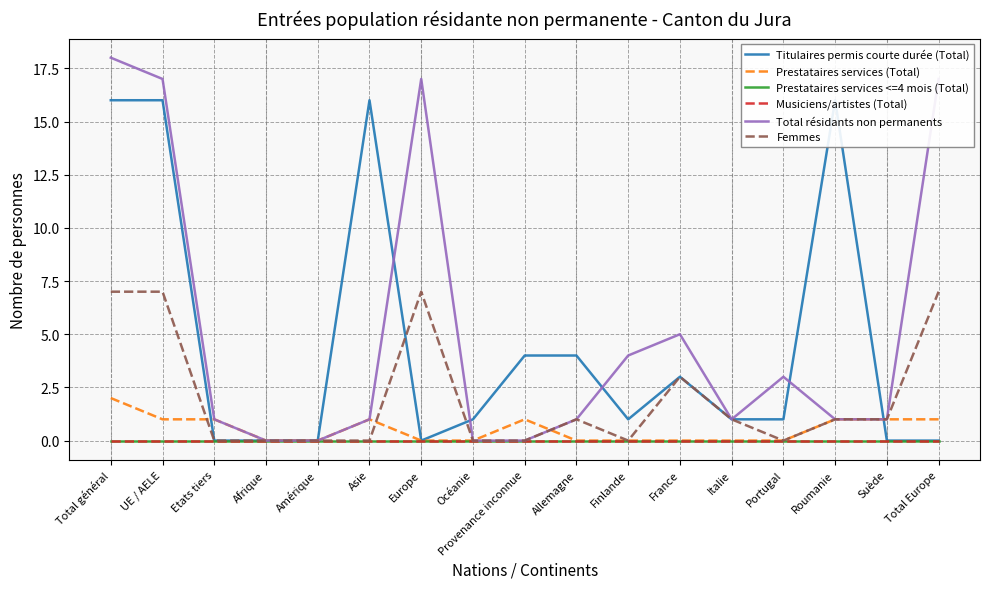

Reading left to right, list all the values displayed in this chart.

Titulaires permis courte durée (Total): Total général=16	UE / AELE=16	Etats tiers=0	Afrique=0	Amérique=0	Asie=16	Europe=0	Océanie=1	Provenance inconnue=4	Allemagne=4	Finlande=1	France=3	Italie=1	Portugal=1	Roumanie=16	Suède=0	Total Europe=0
Prestataires services (Total): Total général=2	UE / AELE=1	Etats tiers=1	Afrique=0	Amérique=0	Asie=1	Europe=0	Océanie=0	Provenance inconnue=1	Allemagne=0	Finlande=0	France=0	Italie=0	Portugal=0	Roumanie=1	Suède=1	Total Europe=1
Prestataires services <=4 mois (Total): Total général=0	UE / AELE=0	Etats tiers=0	Afrique=0	Amérique=0	Asie=0	Europe=0	Océanie=0	Provenance inconnue=0	Allemagne=0	Finlande=0	France=0	Italie=0	Portugal=0	Roumanie=0	Suède=0	Total Europe=0
Musiciens/artistes (Total): Total général=0	UE / AELE=0	Etats tiers=0	Afrique=0	Amérique=0	Asie=0	Europe=0	Océanie=0	Provenance inconnue=0	Allemagne=0	Finlande=0	France=0	Italie=0	Portugal=0	Roumanie=0	Suède=0	Total Europe=0
Total résidants non permanents: Total général=18	UE / AELE=17	Etats tiers=1	Afrique=0	Amérique=0	Asie=1	Europe=17	Océanie=0	Provenance inconnue=0	Allemagne=1	Finlande=4	France=5	Italie=1	Portugal=3	Roumanie=1	Suède=1	Total Europe=17
Femmes: Total général=7	UE / AELE=7	Etats tiers=0	Afrique=0	Amérique=0	Asie=0	Europe=7	Océanie=0	Provenance inconnue=0	Allemagne=1	Finlande=0	France=3	Italie=1	Portugal=0	Roumanie=1	Suède=1	Total Europe=7